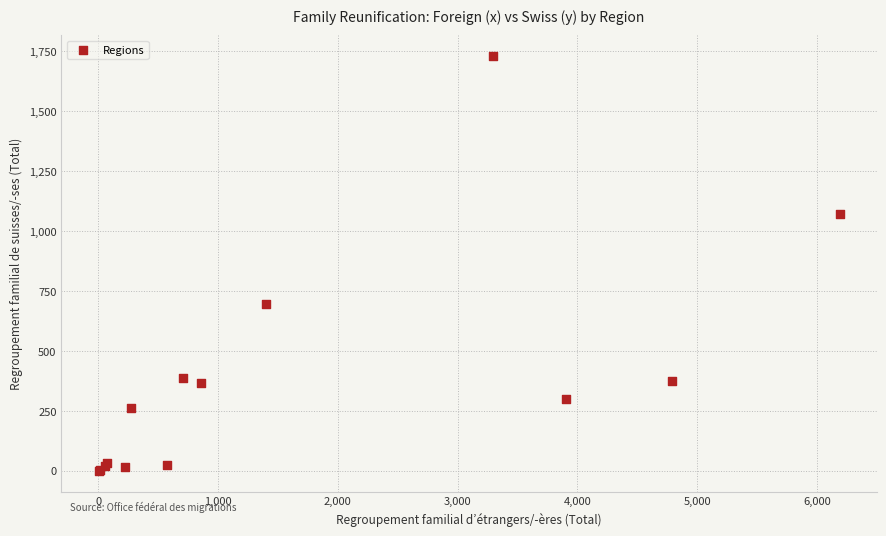

What Y value in the scatter plot is closest to 865?

697